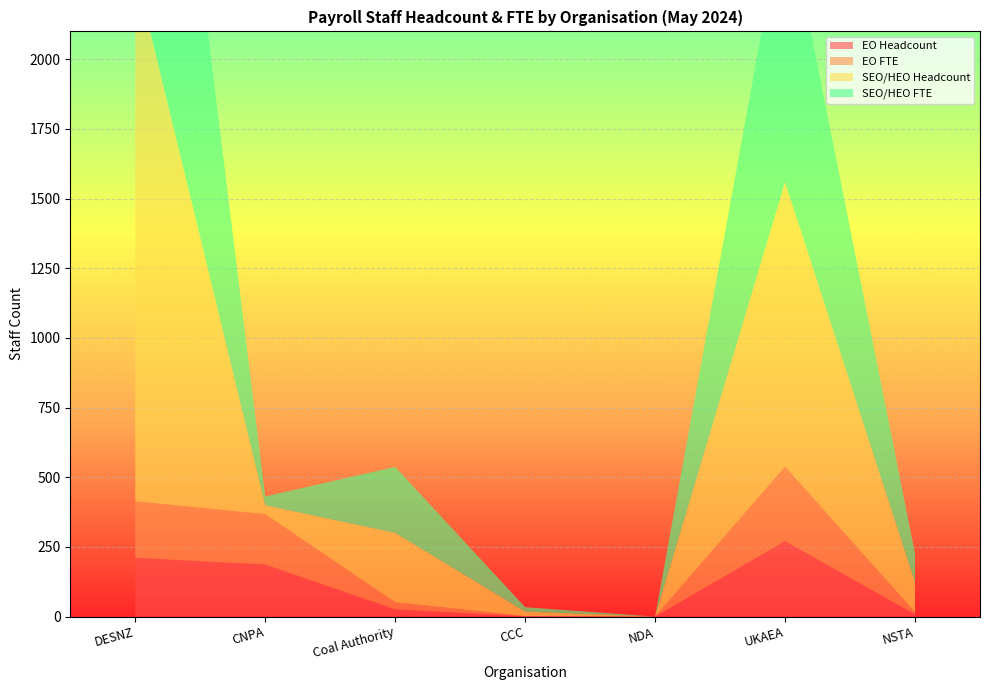

Reading right to left, list all the values displayed in this chart.

EO Headcount: 8.0	271.0	0.0	1.0	26.0	187.0	211.0
EO FTE: 8.0	267.4	0.0	1.0	25.4	180.6	202.7
SEO/HEO Headcount: 107.0	1021.0	0.0	16.0	249.0	32.0	1908.0
SEO/HEO FTE: 103.0	1001.7	0.0	15.9	236.9	31.4	1882.4